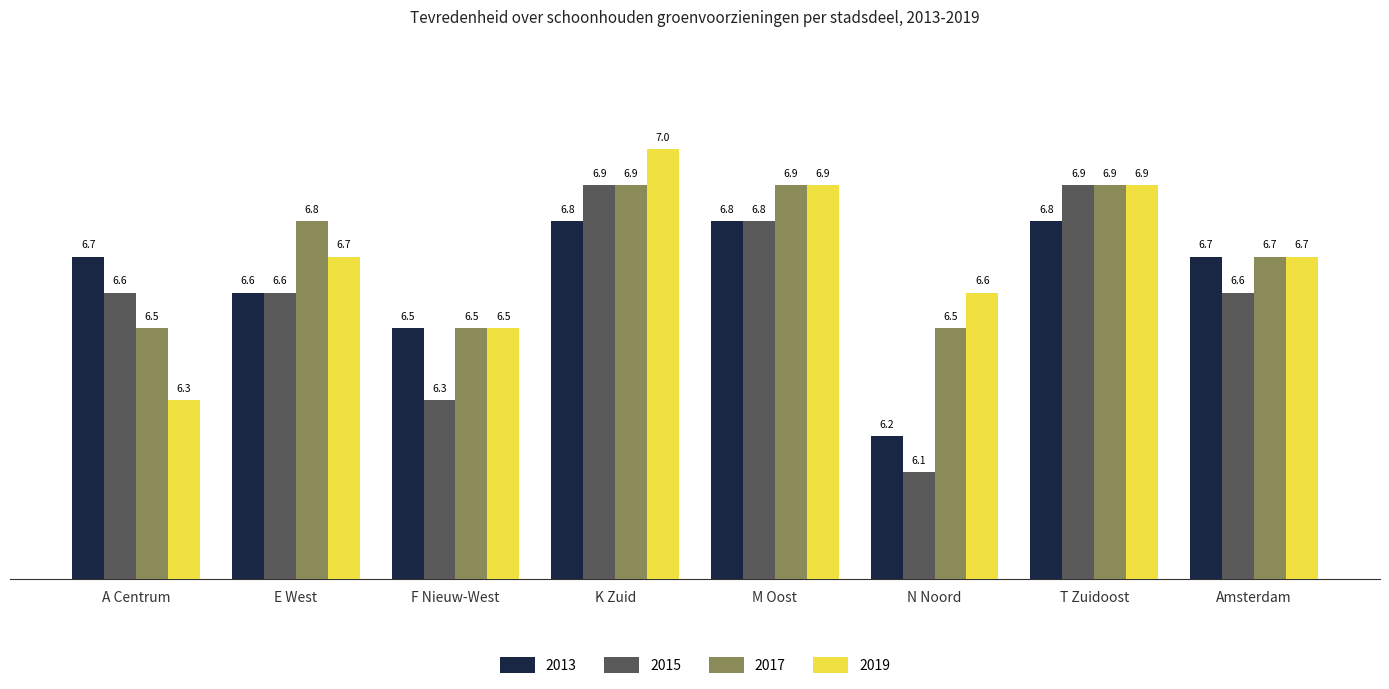

What is the difference between the maximum and minimum values in the 2019 series?

0.7